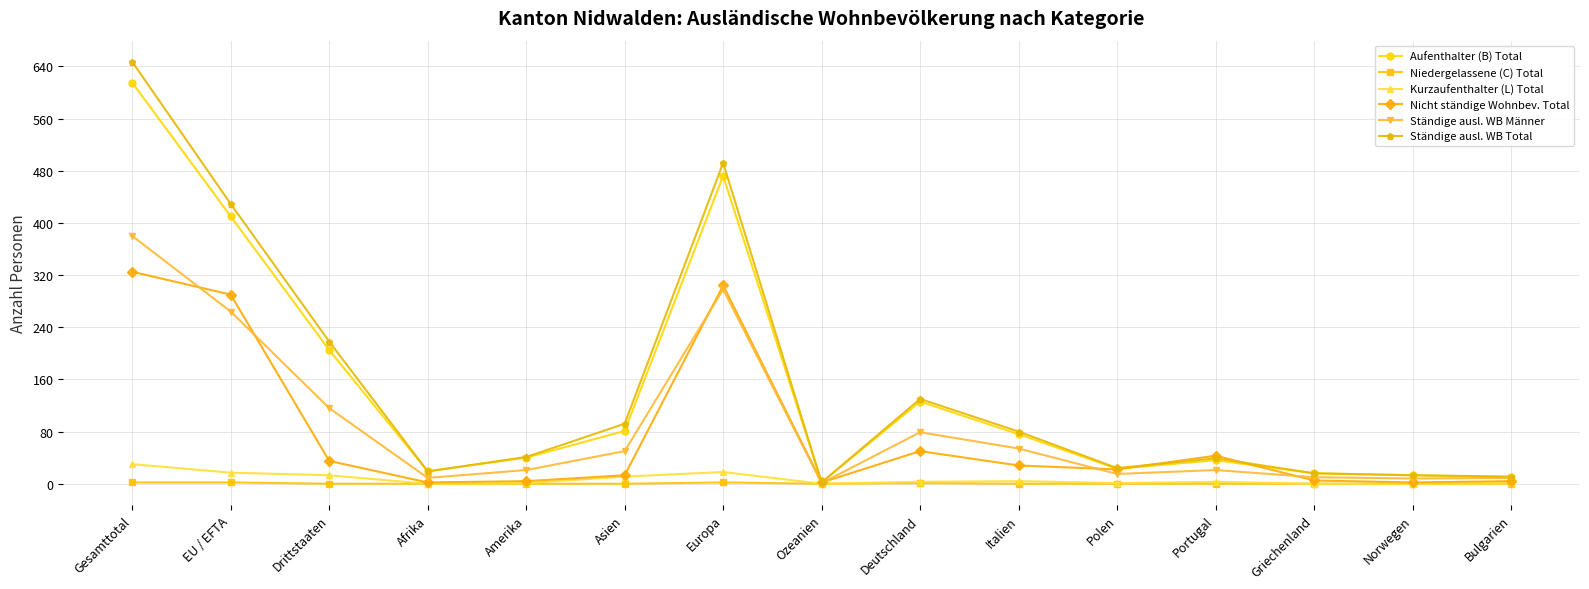

What is the value of the Ständige ausl. WB Total point at the 5th from the left?

41